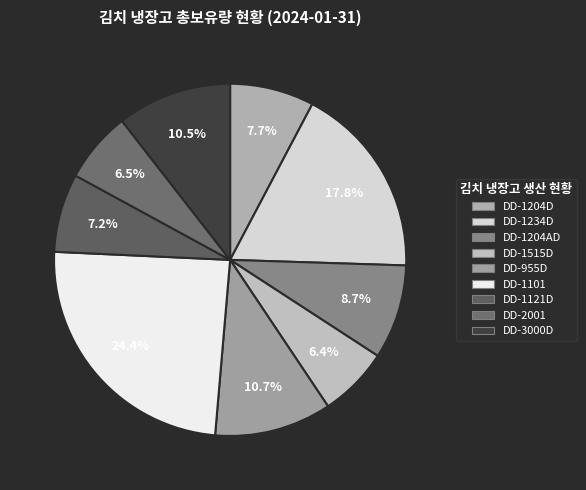

Is it true that DD-2001 is 7% of the pie?

True